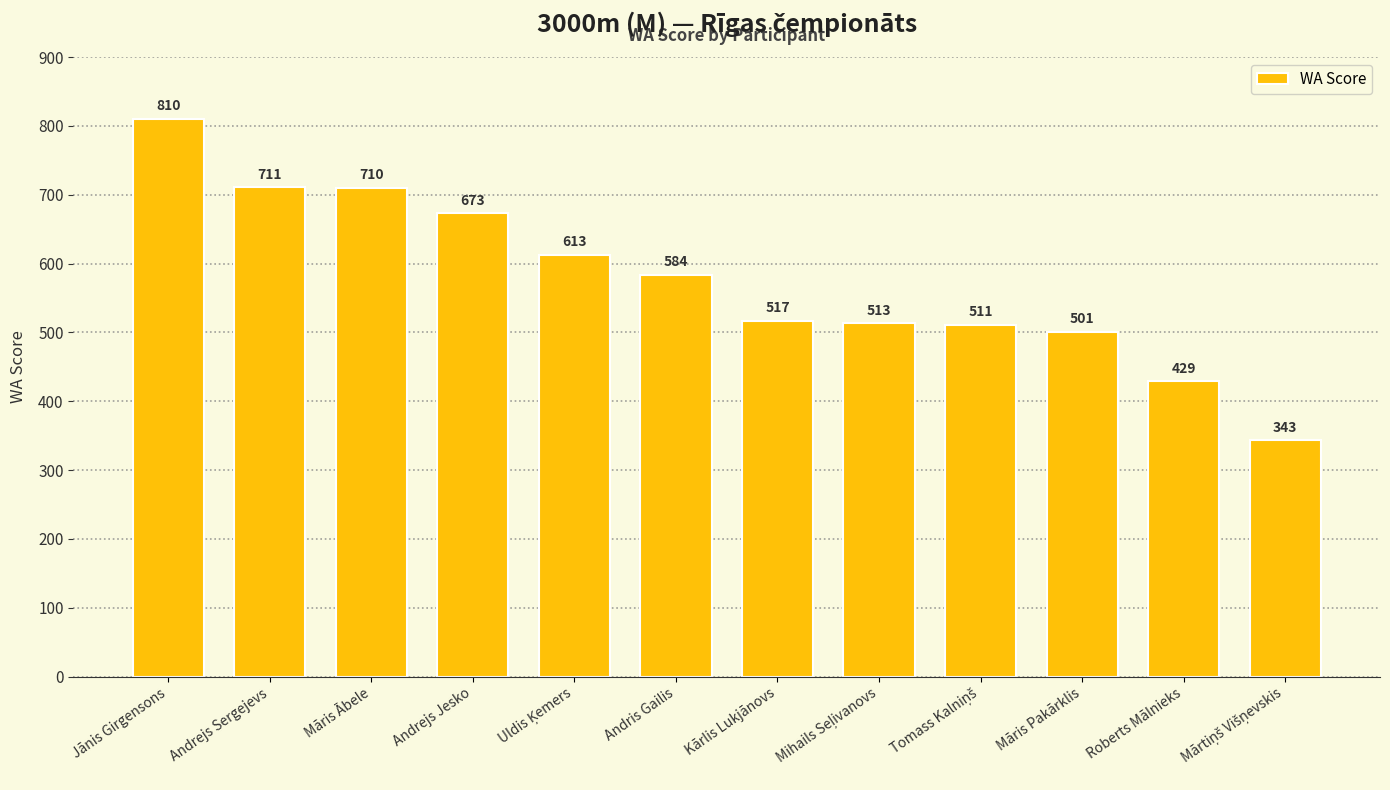

Approximately how many times larger is the value at Māris Ābele compared to Andrejs Sergejevs?

1.0